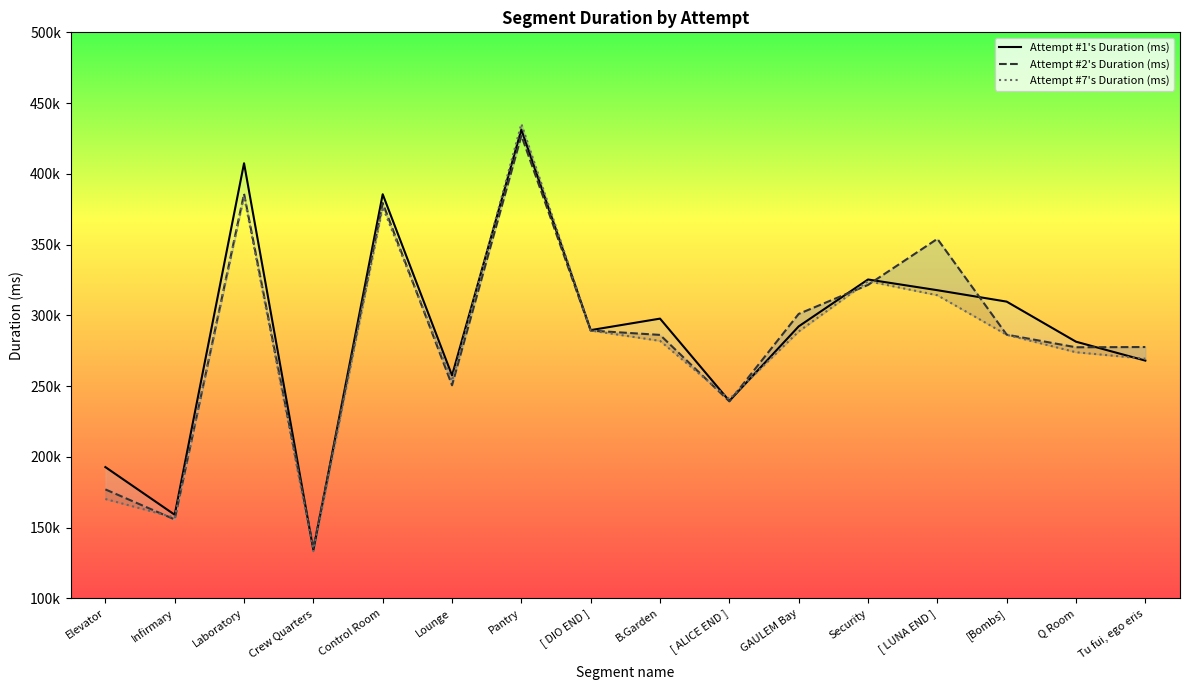

What value does the Attempt #1's Duration (ms) series have at Control Room, to the nearest 10?

385570